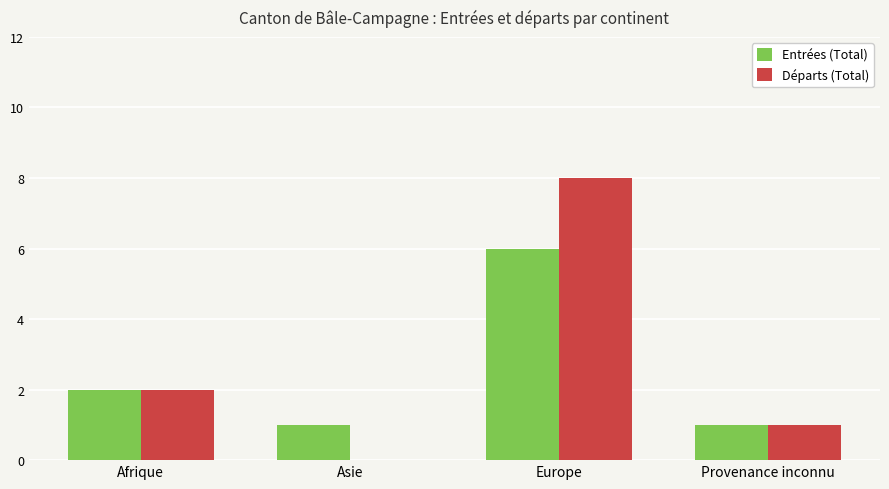

Reading left to right, list all the values displayed in this chart.

Entrées (Total): Afrique=2	Asie=1	Europe=6	Provenance inconnu=1
Départs (Total): Afrique=2	Asie=0	Europe=8	Provenance inconnu=1